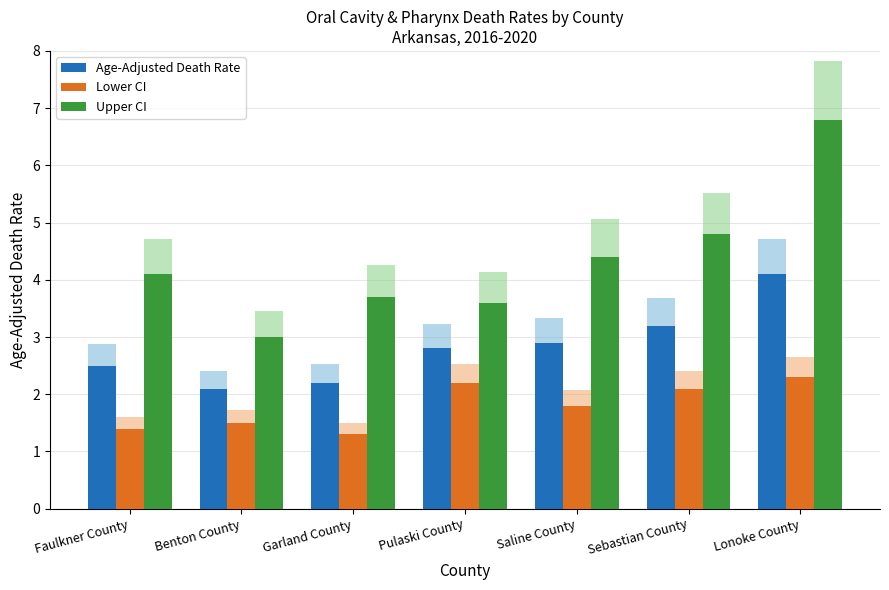

What is the label of the 3rd bar from the left?

Garland County